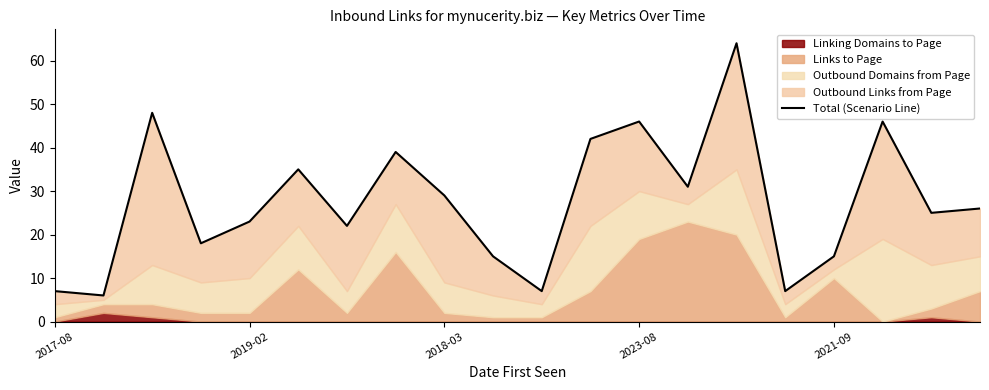

What value does the data have at 5?

35